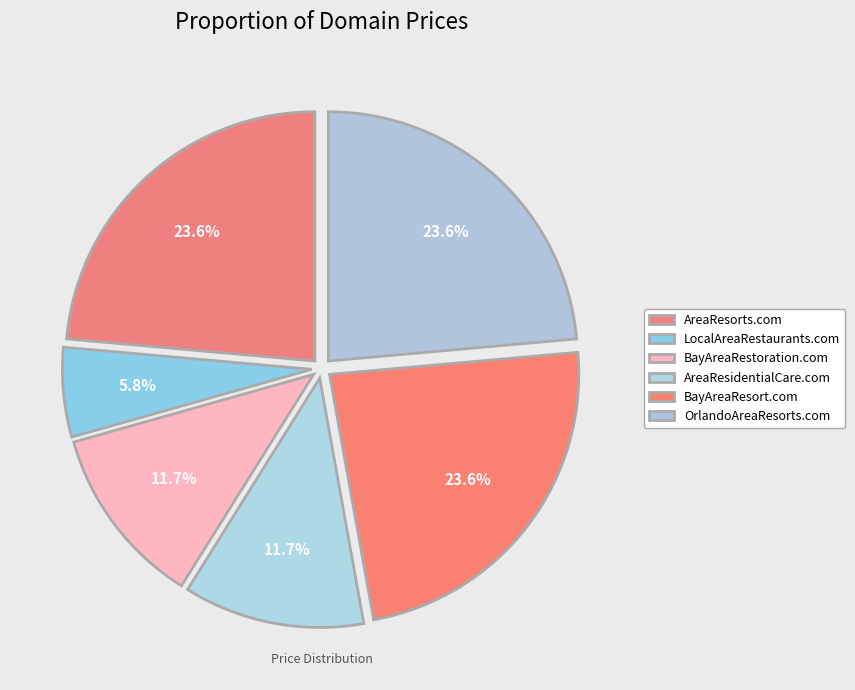

To the nearest percent, what is the average slice percentage?

17%